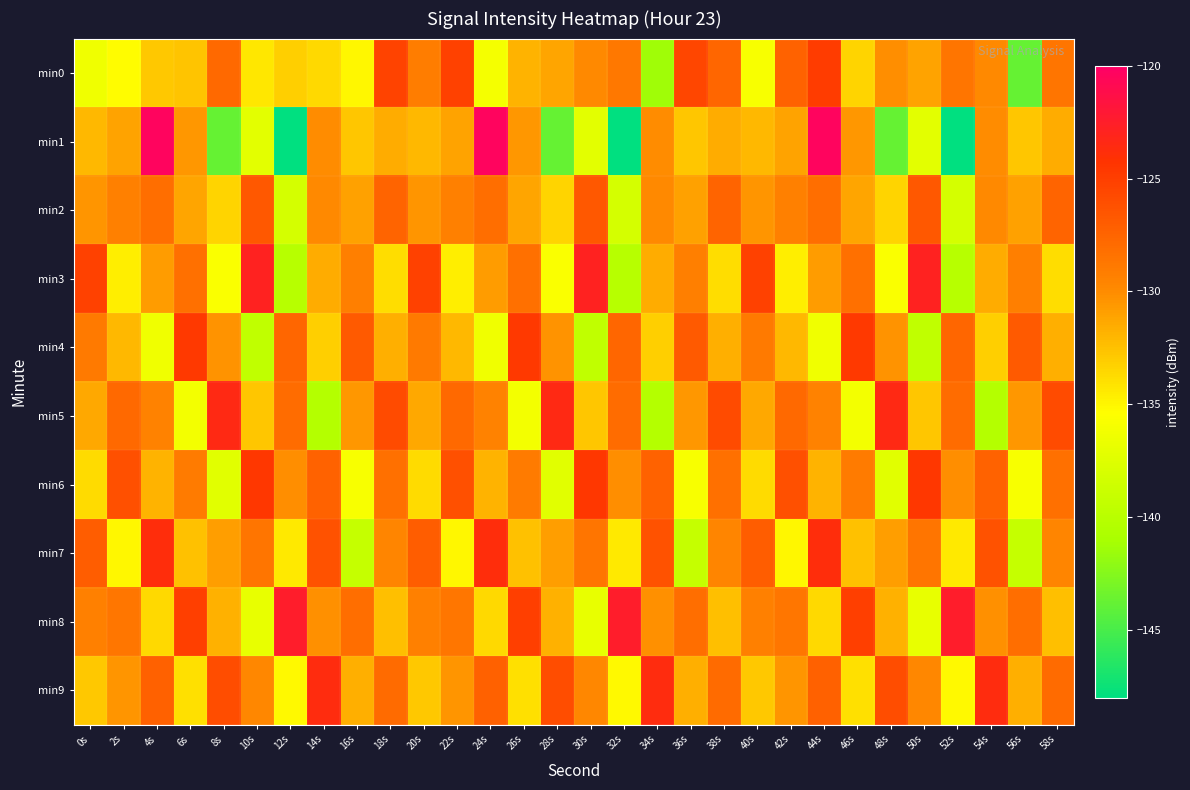

Which series has the largest total across all categories?

min9